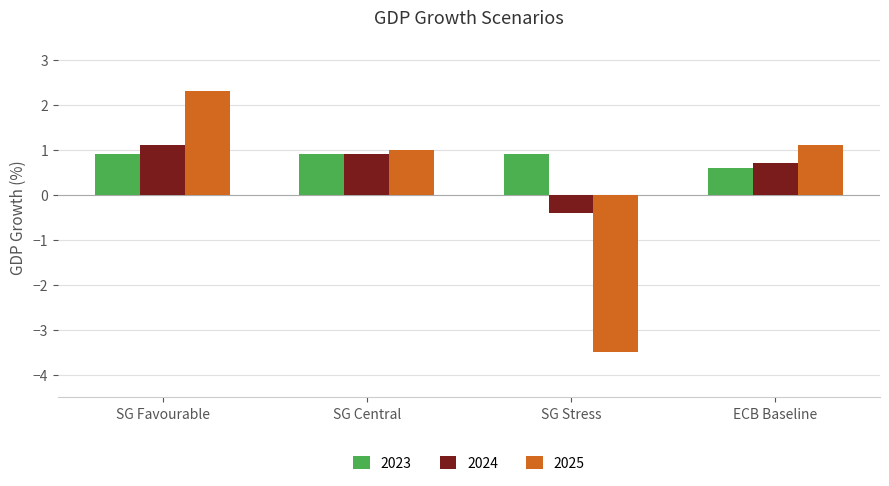

Reading left to right, what are all the values shown in this chart?

2023: SG Favourable=0.9	SG Central=0.9	SG Stress=0.9	ECB Baseline=0.6
2024: SG Favourable=1.1	SG Central=0.9	SG Stress=-0.4	ECB Baseline=0.7
2025: SG Favourable=2.3	SG Central=1.0	SG Stress=-3.5	ECB Baseline=1.1